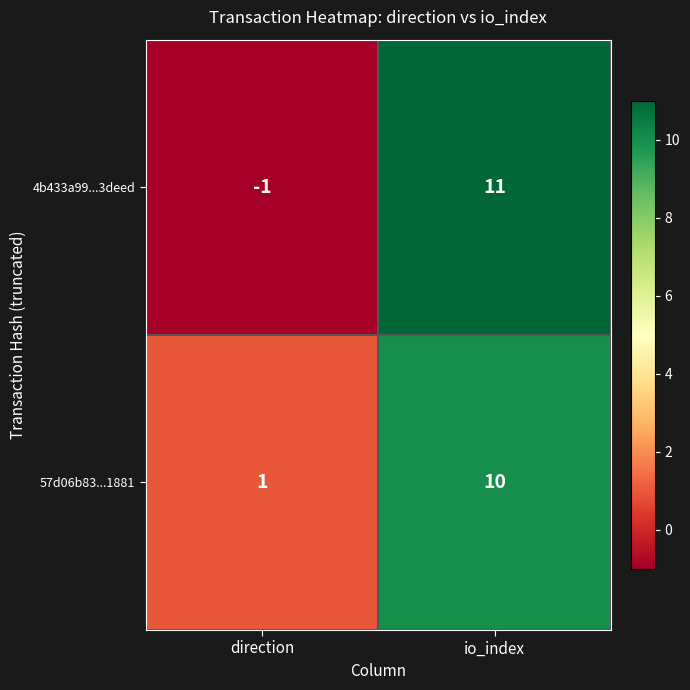

How many distinct data groups are displayed?

2